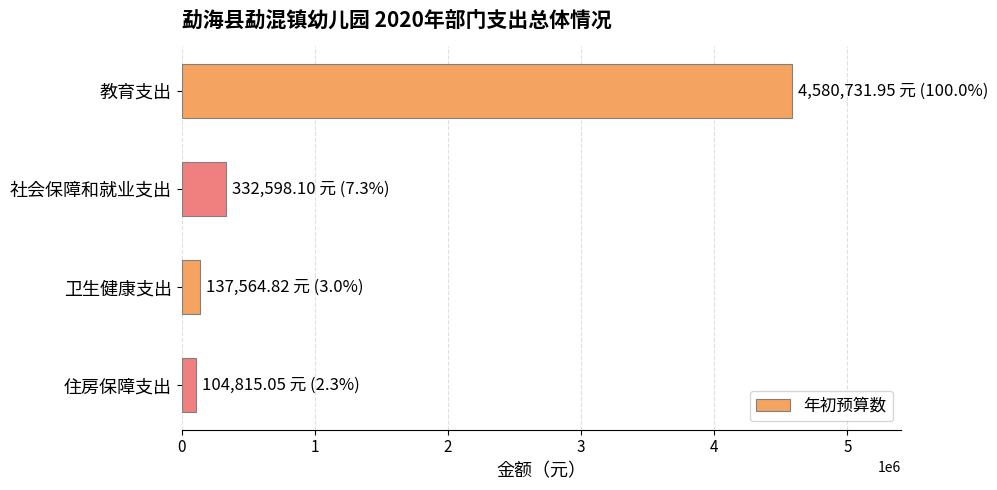

How many series are shown in this chart?

1